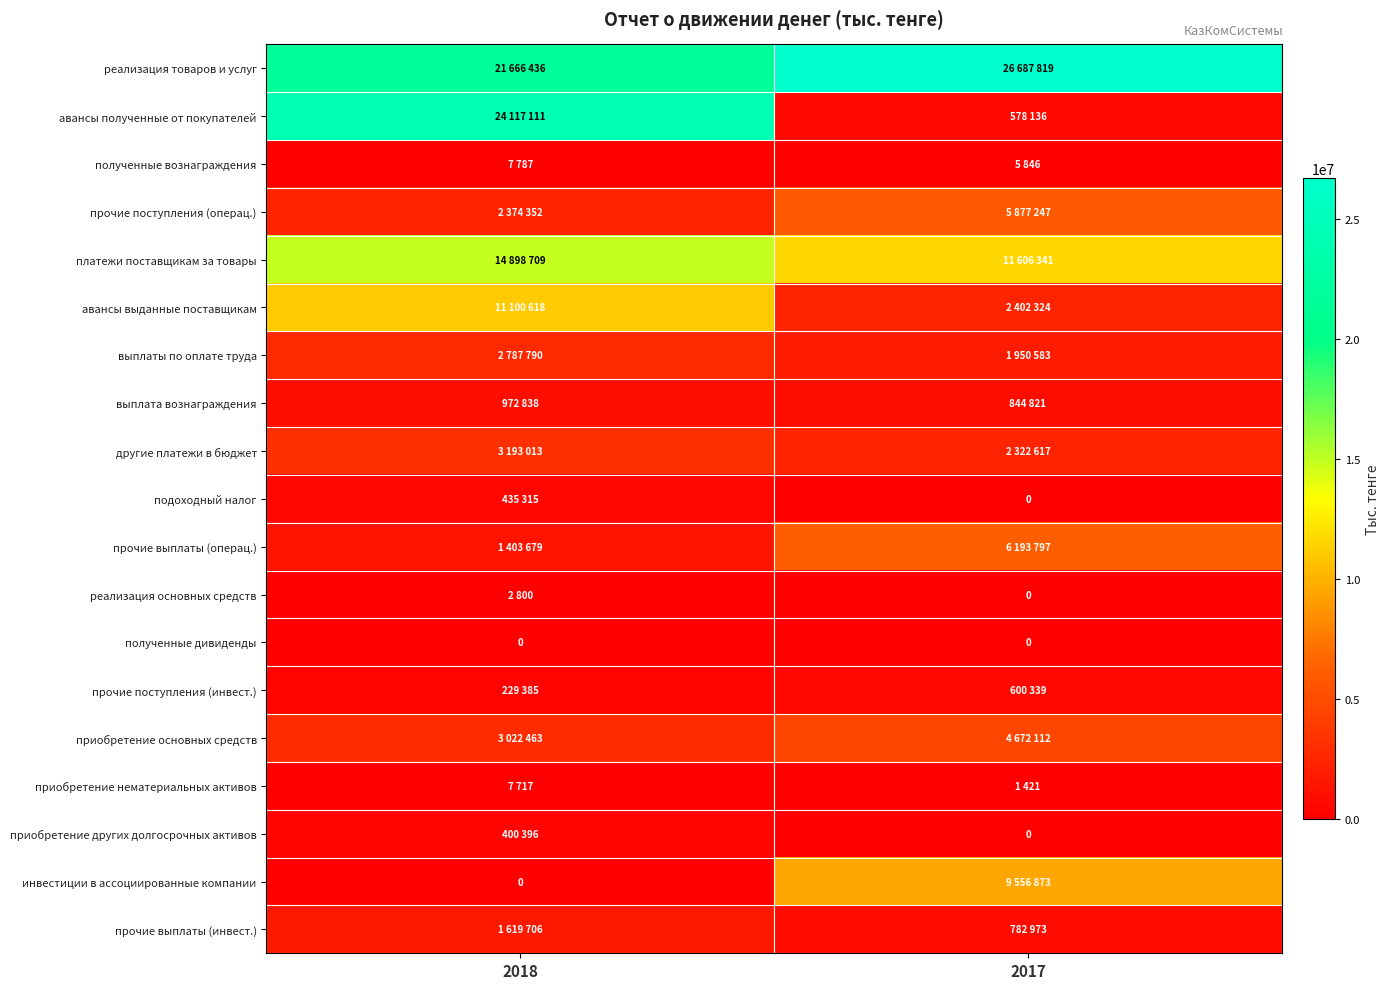

The value of авансы выданные поставщикам at 2018 is 2597451. True or false?

False